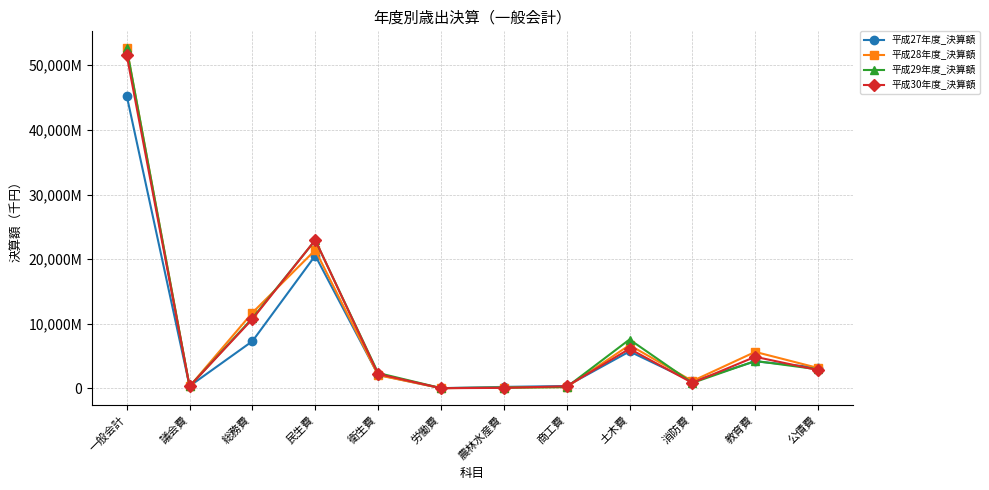

Reading left to right, what are all the values shown in this chart?

平成27年度_決算額: 一般会計=45291513	議会費=370189	総務費=7319861	民生費=20554172	衛生費=2116753	労働費=50528	農林水産費=249731	商工費=383830	土木費=5732393	消防費=1083077	教育費=4205181	公債費=3225798
平成28年度_決算額: 一般会計=52617619	議会費=321453	総務費=11725490	民生費=21412760	衛生費=2061811	労働費=53722	農林水産費=132935	商工費=211448	土木費=6710215	消防費=1150673	教育費=5661830	公債費=3175282
平成29年度_決算額: 一般会計=52616185	議会費=336734	総務費=10879053	民生費=22933831	衛生費=2398957	労働費=63639	農林水産費=130341	商工費=221771	土木費=7577846	消防費=858526	教育費=4257973	公債費=2957514
平成30年度_決算額: 一般会計=51549346	議会費=338814	総務費=10739507	民生費=22974370	衛生費=2249118	労働費=51210	農林水産費=94784	商工費=342290	土木費=6140171	消防費=870694	教育費=4900901	公債費=2847487